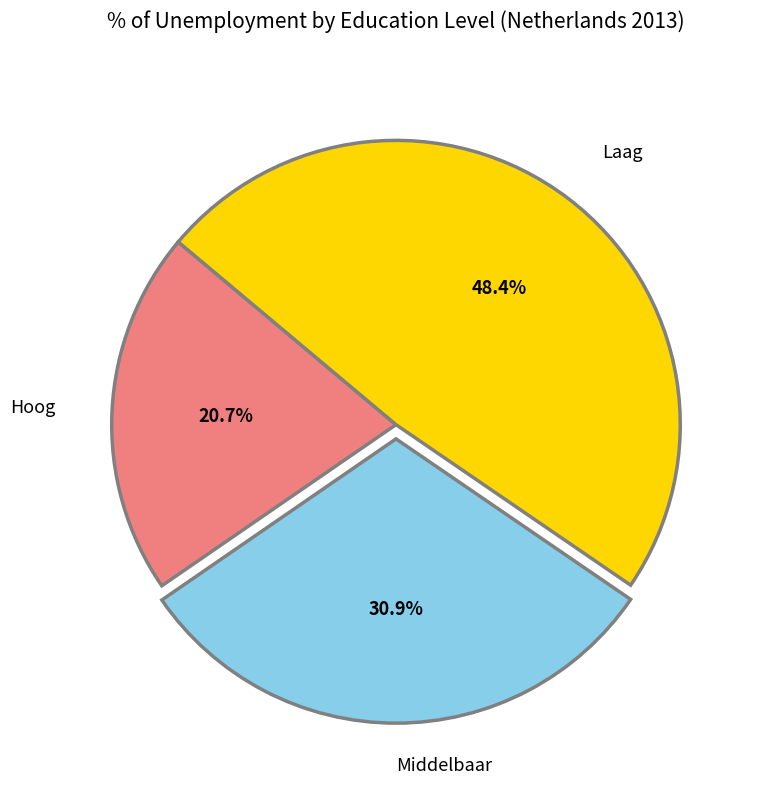

Is there any slice that represents more than half of the pie?

No